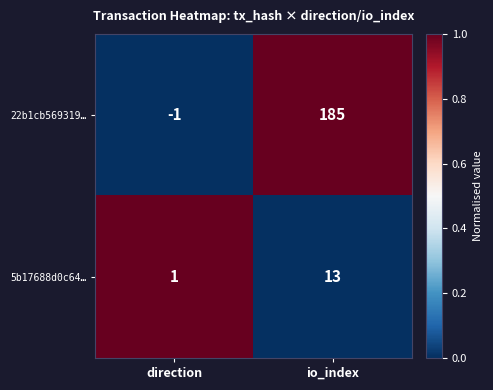

Reading right to left, transcribe all the data shown in this chart.

22b1cb569319…: io_index=185	direction=-1
5b17688d0c64…: io_index=13	direction=1